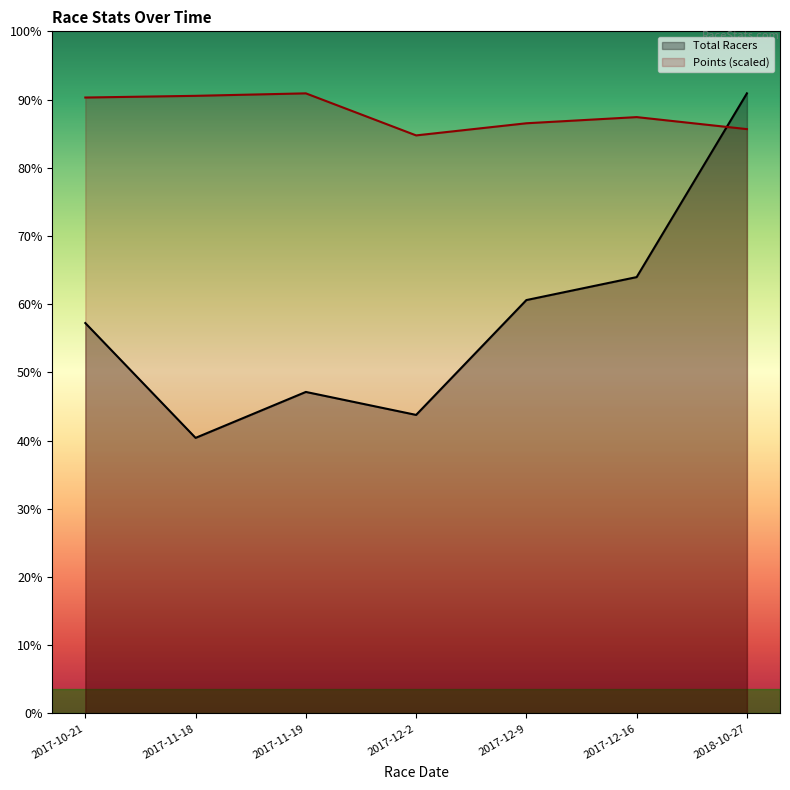

Which series ends up on top after the final intersection of Points and Total Racers?

Total Racers